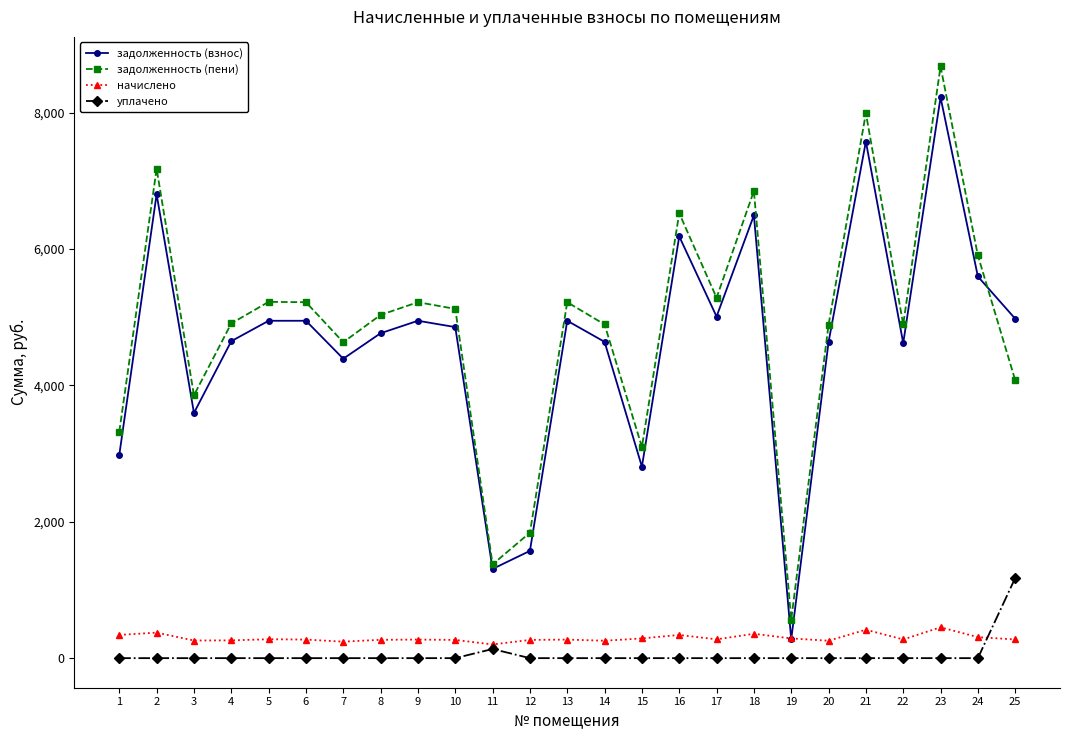

The value of задолженность (взнос) at 20 is 8084.0. True or false?

False